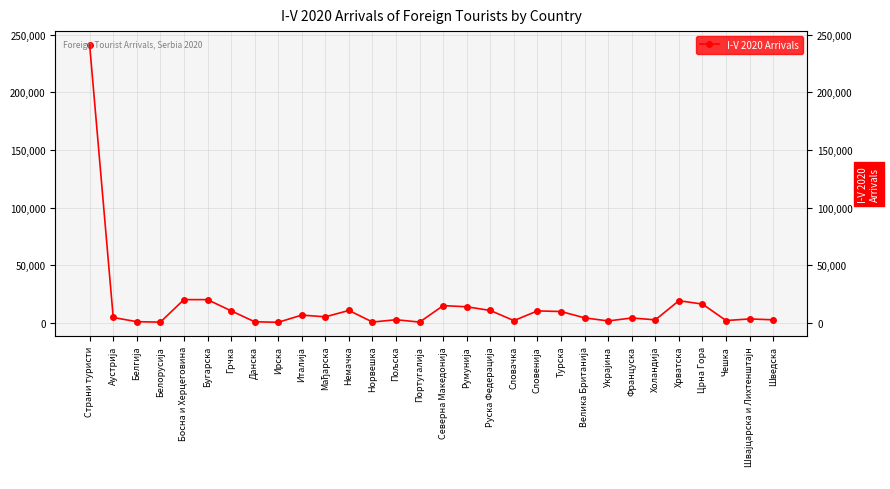

True or false: there are more than 2 points higher than both neighbors.

True